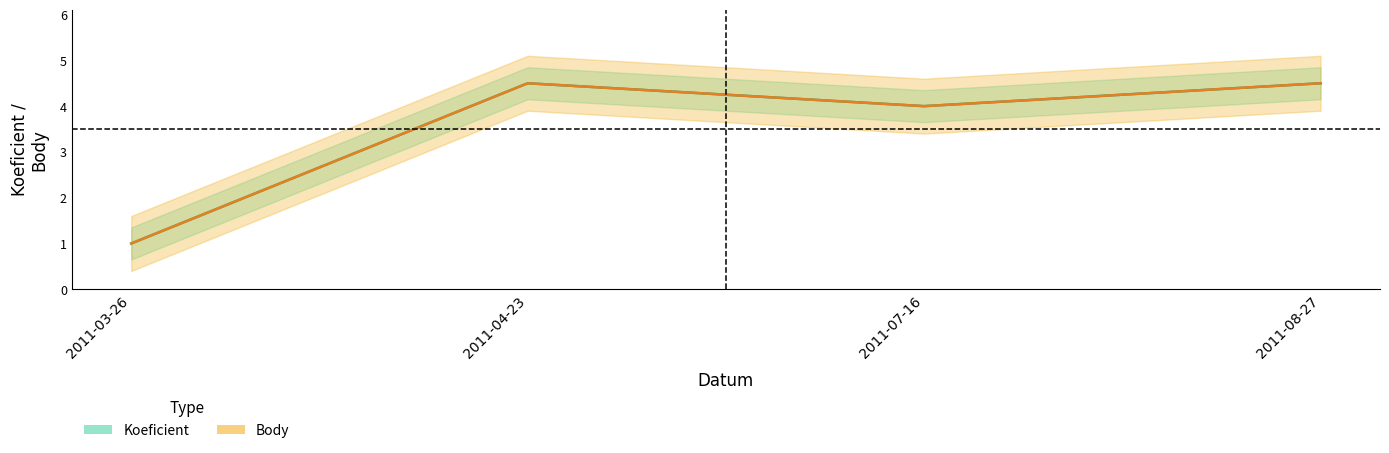

Does the chart display data point markers on the line(s)?

No